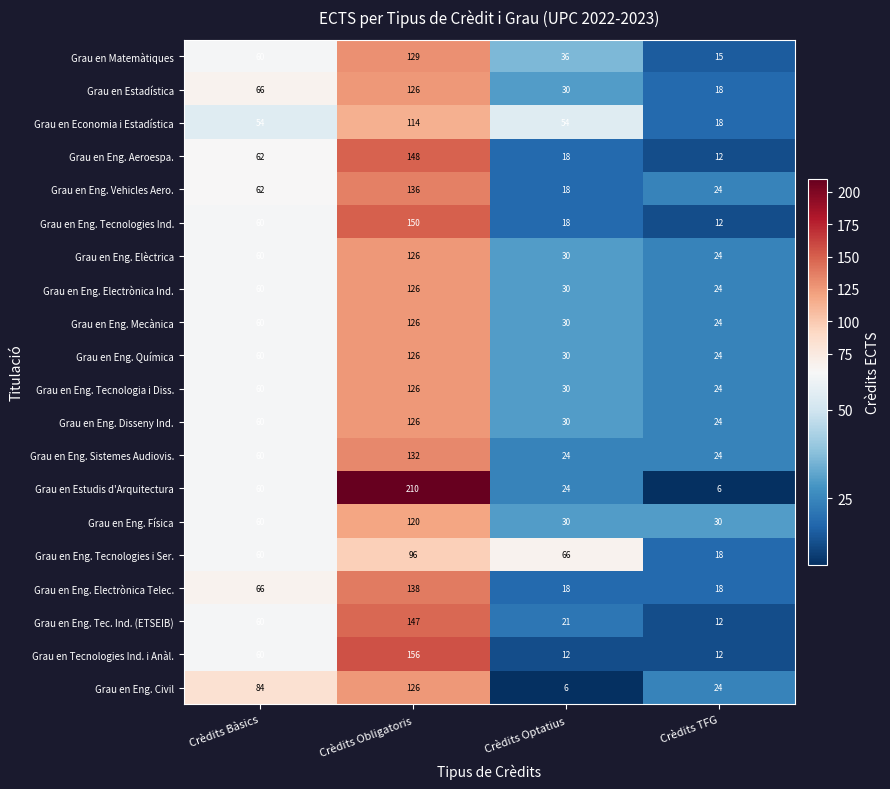

What is the difference between the maximum and minimum values in the Grau en Eng. Tec. Ind. (ETSEIB) series?

135